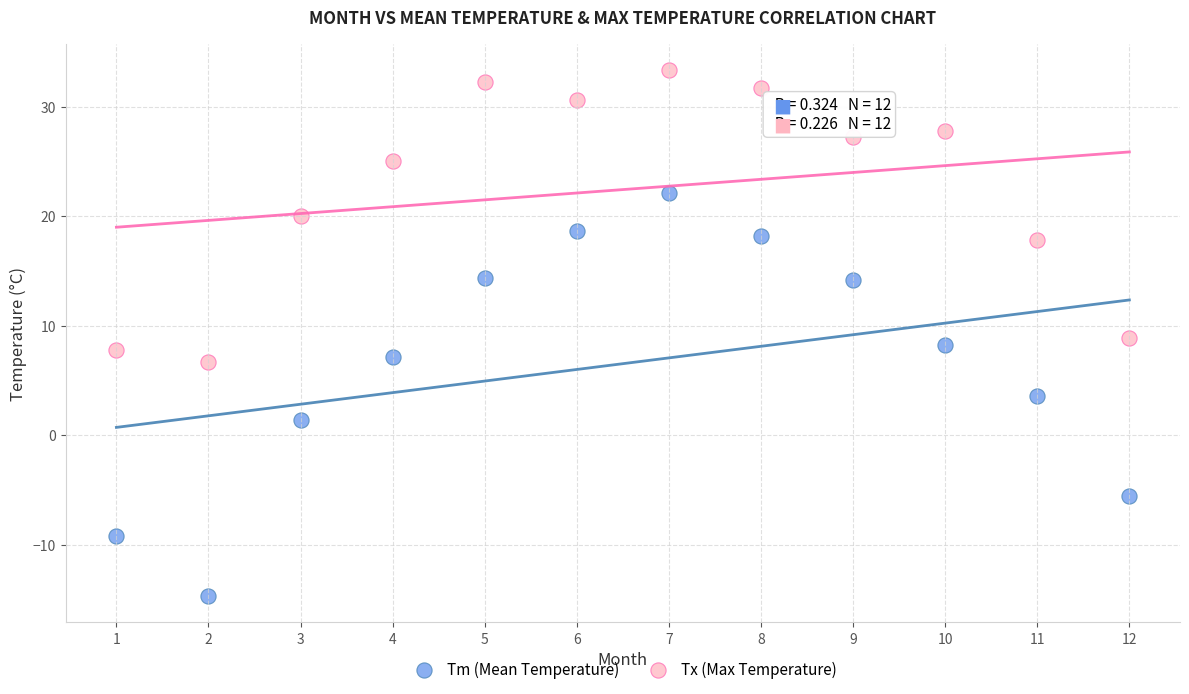

Which series has the widest spread of Y values?

Tm (Mean Temperature)